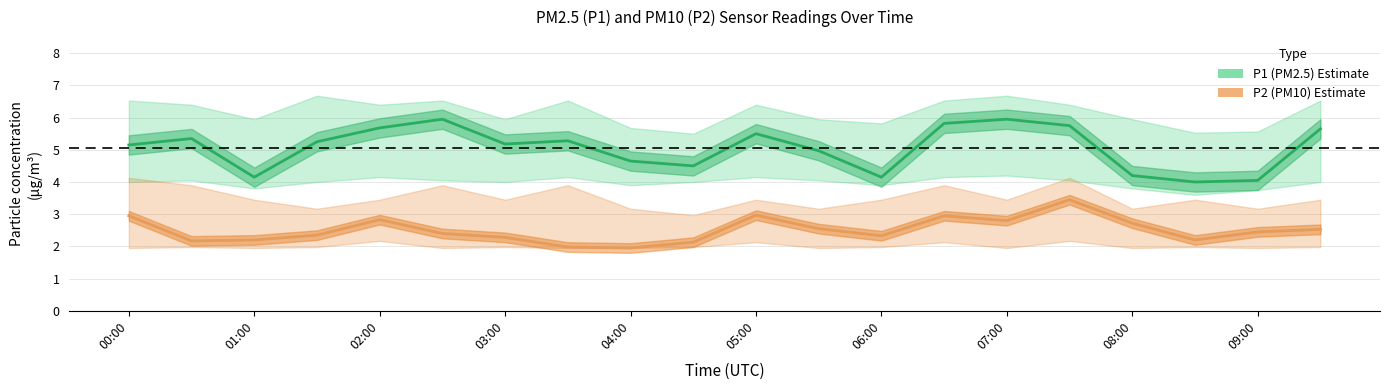

How many interior local peaks does the P1 (PM2.5 estimate) series have?

5